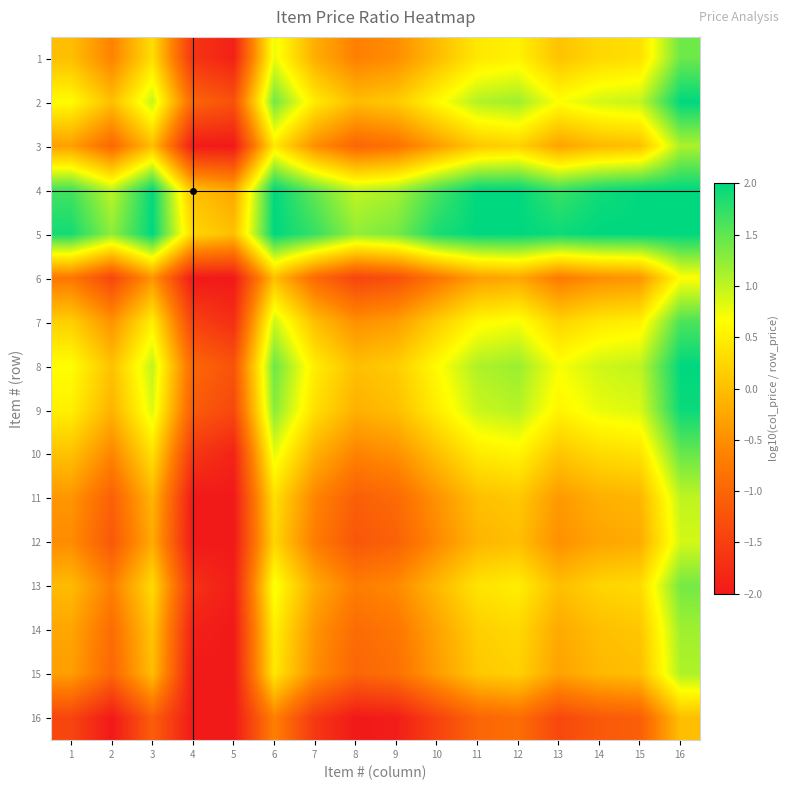

At which category does the chart reach its peak across all series?

16